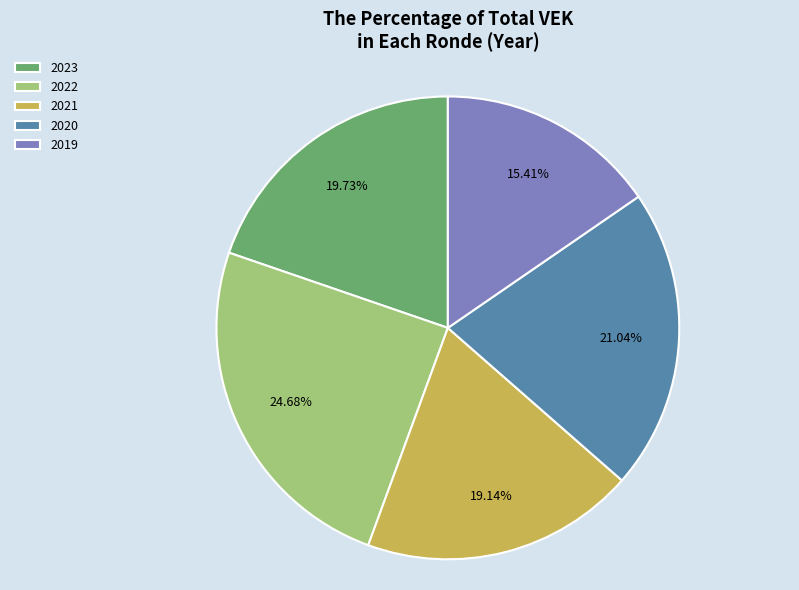

To the nearest percent, what is the difference between the largest and smallest slice percentages?

9%